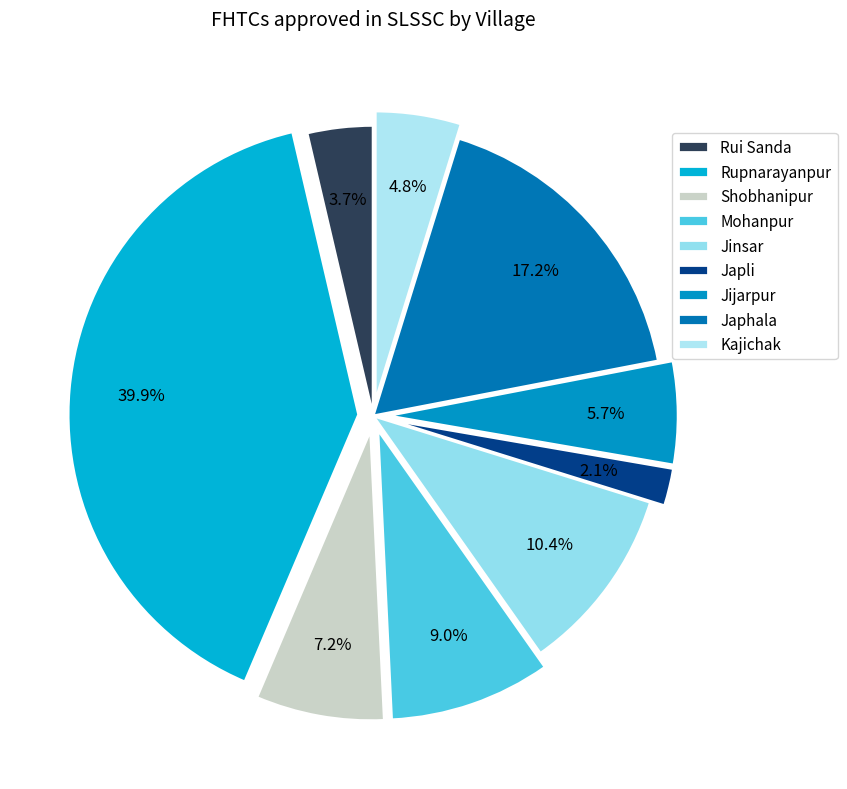

Approximately how many times larger is the value at Japli compared to Kajichak?

0.4